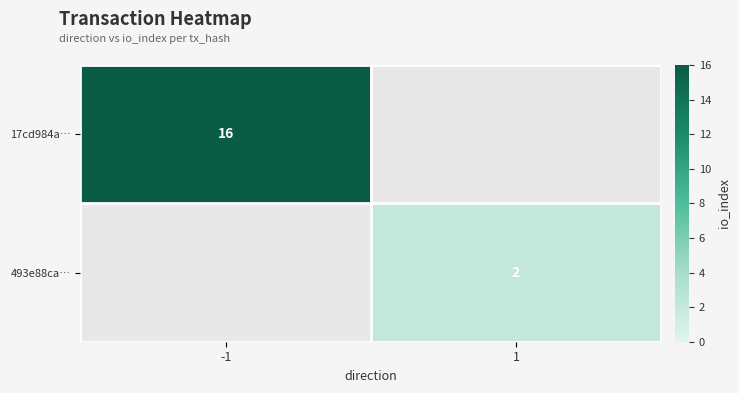

The value of 17cd984a… at -1 is 16. True or false?

True